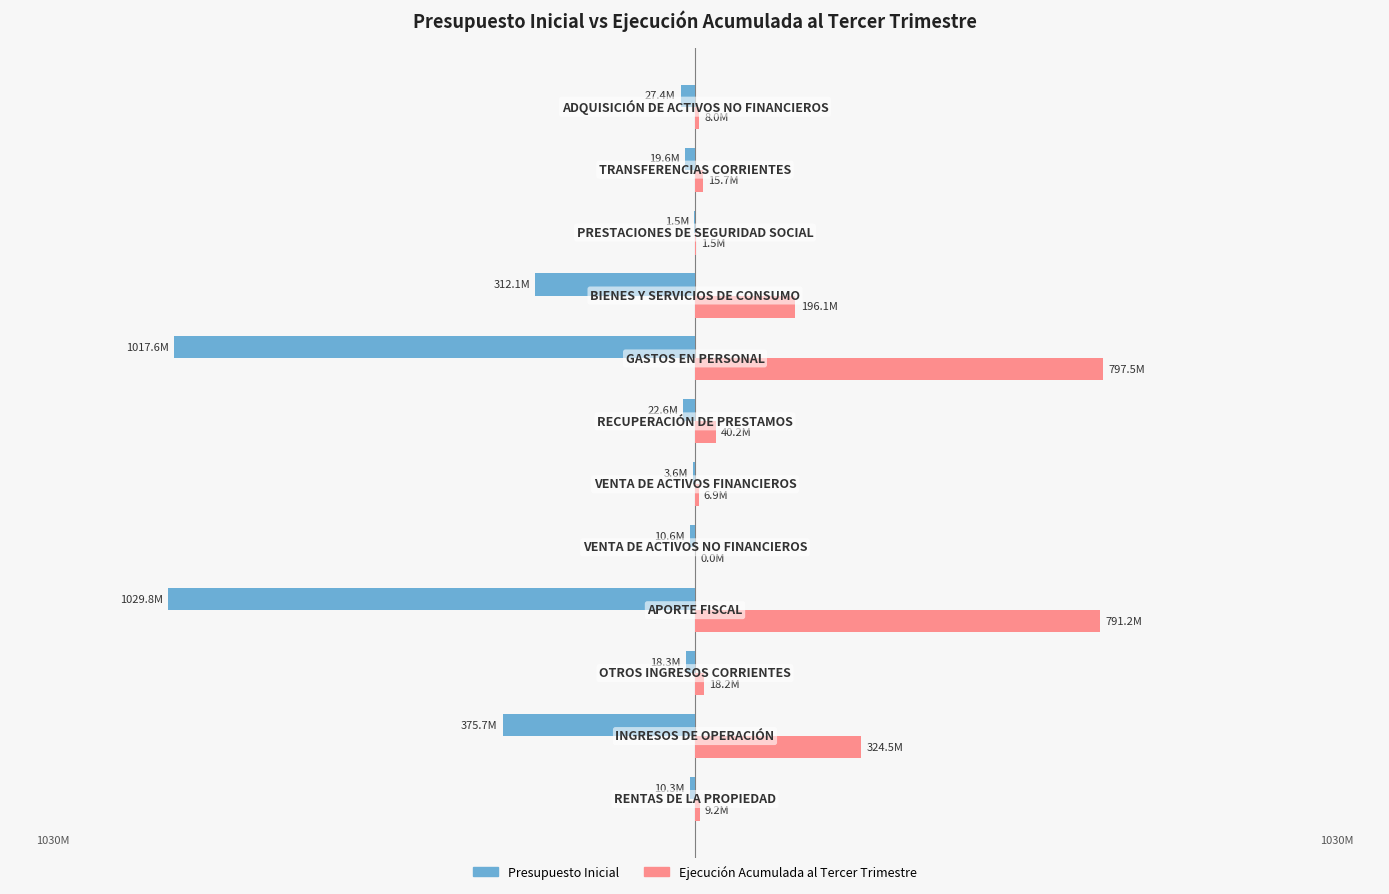

Rank the series by their average value, from lowest to highest.

Presupuesto Inicial, Ejecución Acumulada al Tercer Trimestre